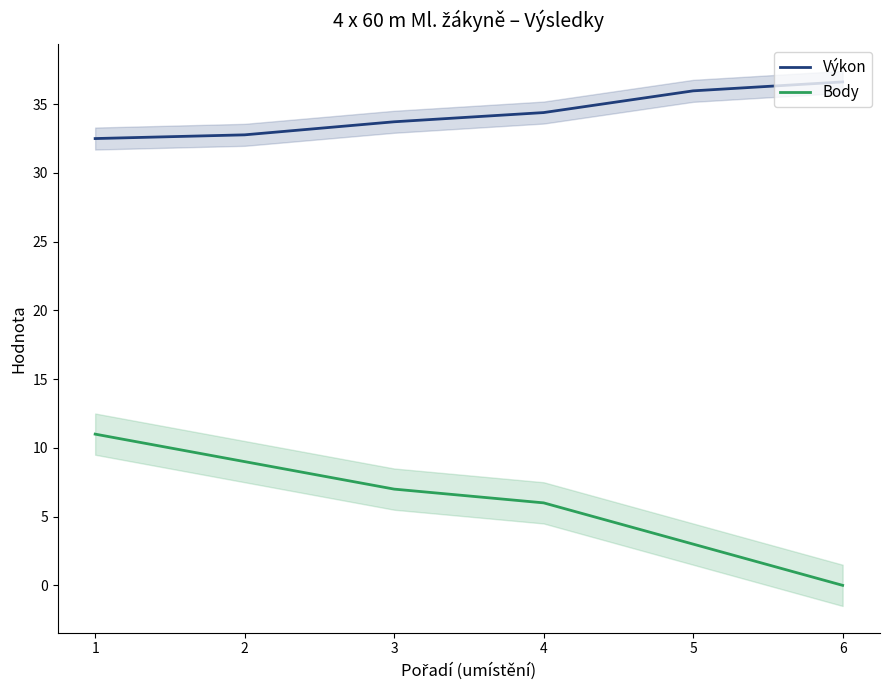

True or false: Výkon and Body cross at least once.

False